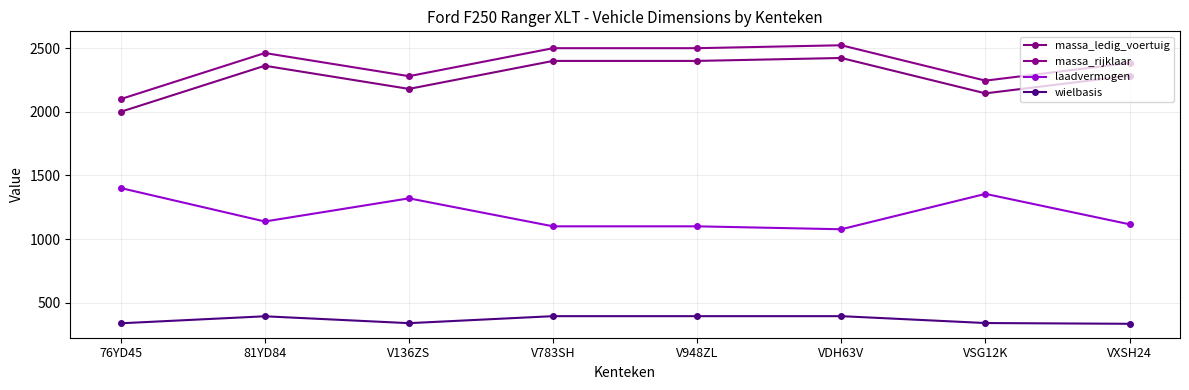

Rank the categories by wielbasis value from highest to lowest.

V783SH, V948ZL, VDH63V, 81YD84, VSG12K, V136ZS, 76YD45, VXSH24